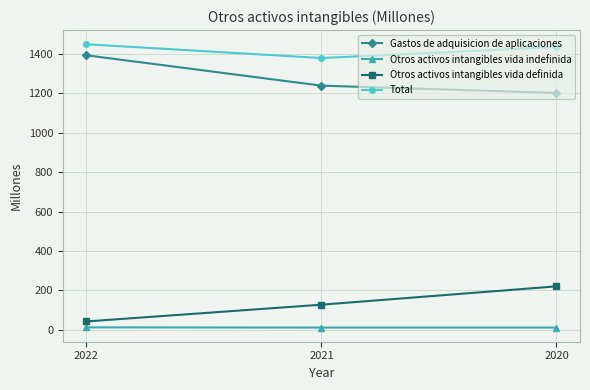

Which series changed the most between 2021 and 2020?

Otros activos intangibles vida definida